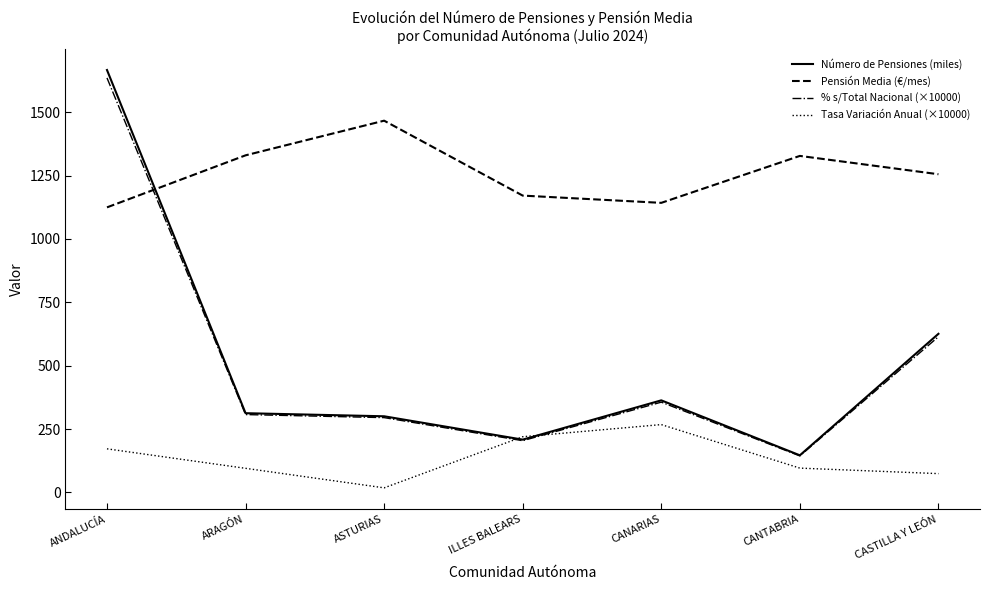

In % s/Total Nacional (×10000), how many points are higher than both neighbors (excluding endpoints)?

1